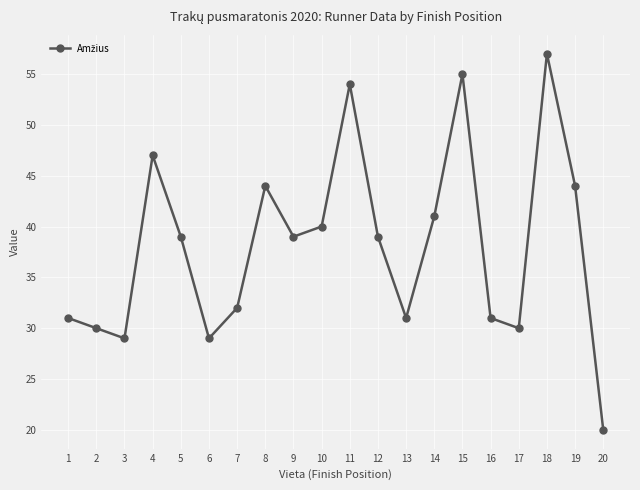

What is the ratio of the value at 20 to the value at 4?

0.4